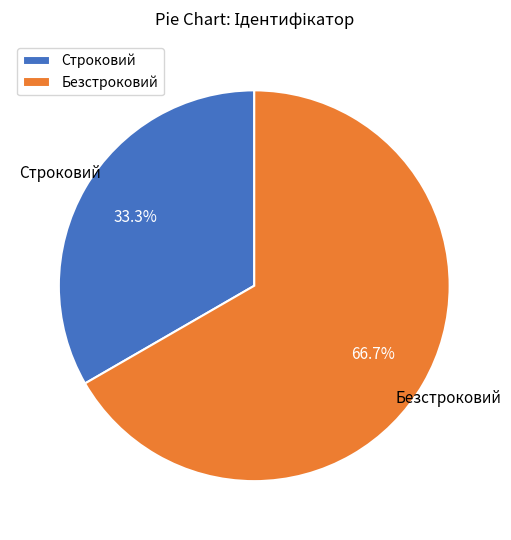

Do Безстроковий and Строковий together represent more than half of the pie?

Yes